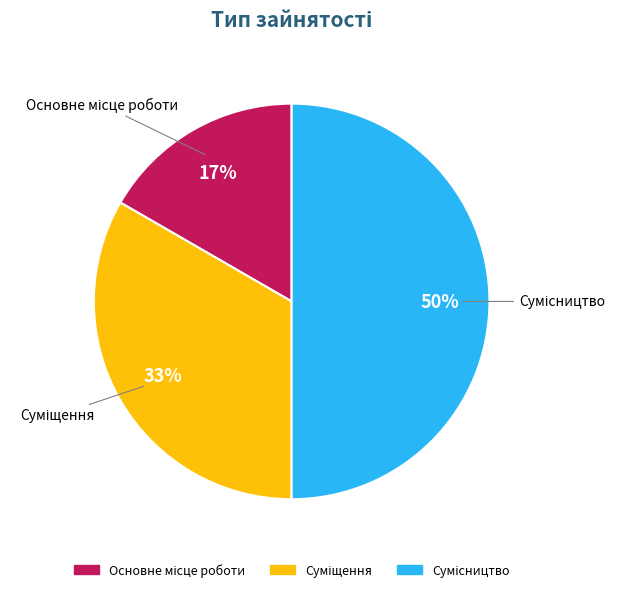

To the nearest percent, what is the difference between the largest and smallest slice percentages?

33%